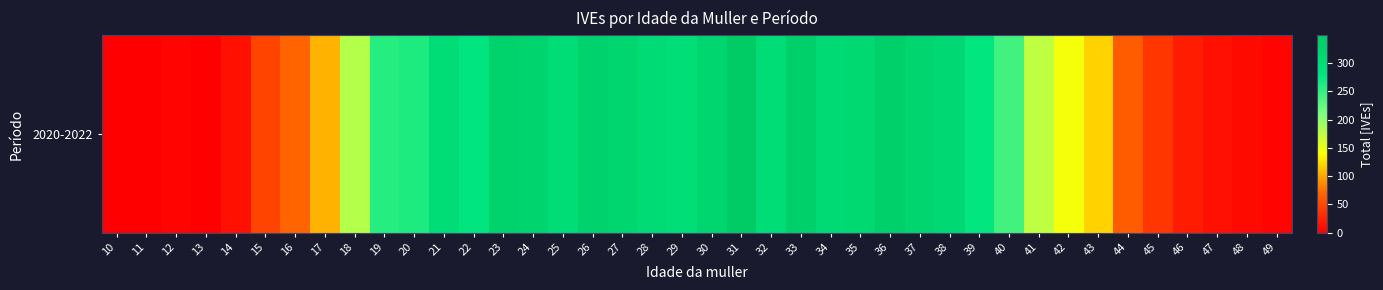

What is the change in value from 39 to 44?

-213